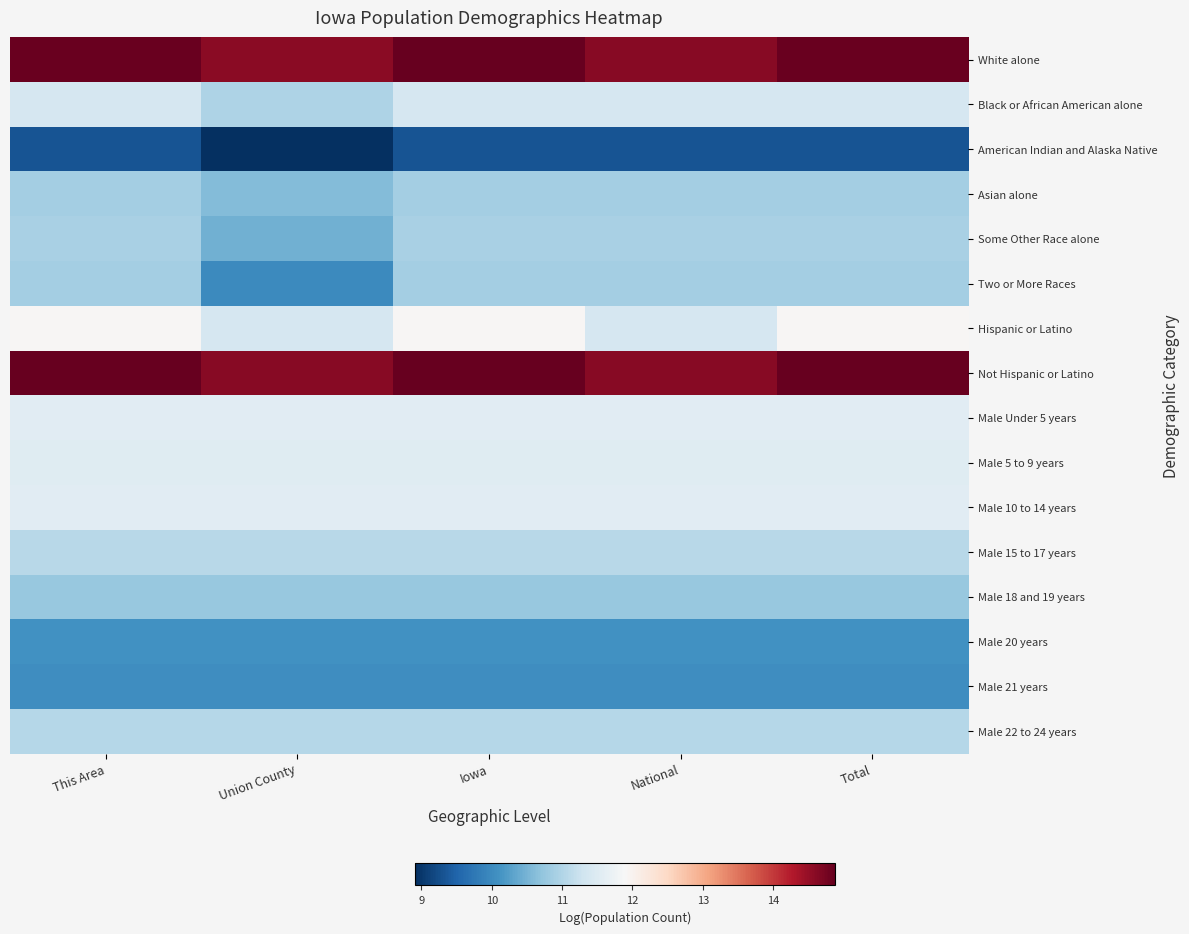

Which has a higher value, Union County or National?

National